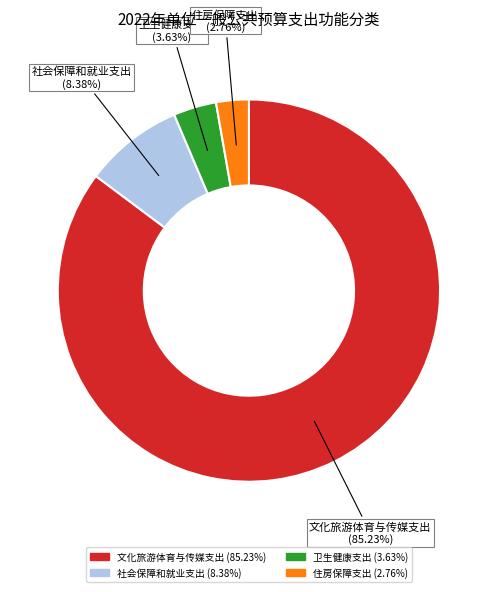

Approximately how many times larger is the value at 文化旅游体育与传媒支出 compared to 卫生健康支出?

23.5